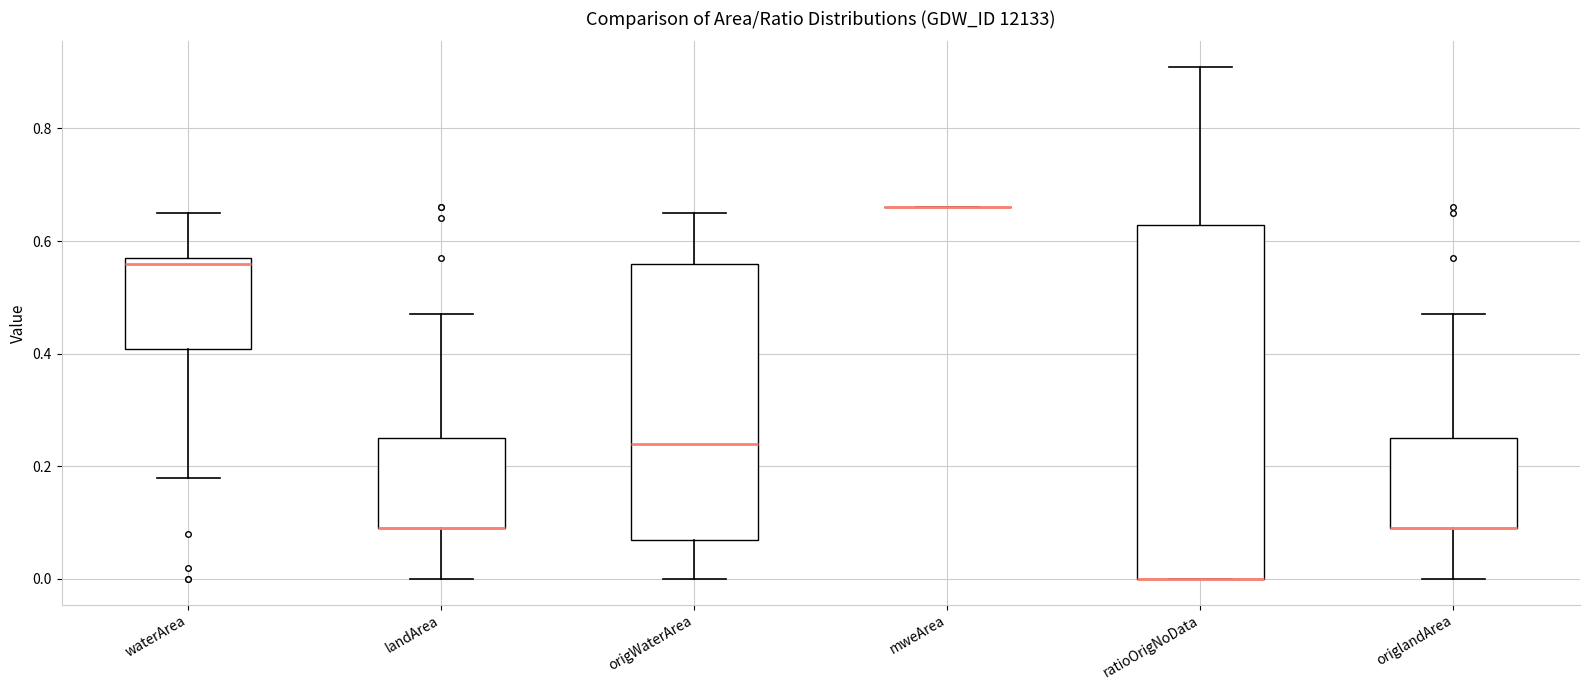

Reading left to right, transcribe this box plot: for each box, give where its median line is, the range the box spans, and where its two whiskers end, as read against the y-axis. The values are not printed on the chart, so give them approximately, as read against the axis.

waterArea: median 0.56, box 0.40 to 0.58, whiskers 0.18 to 0.66
landArea: median 0.10 (drawn on the box's lower edge), box 0.10 to 0.26, whiskers 0.00 to 0.48
origWaterArea: median 0.24, box 0.08 to 0.56, whiskers 0.00 to 0.66
mweArea: box collapsed to a line at 0.66, whiskers 0.66 to 0.66
ratioOrigNoData: median 0.00 (drawn on the box's lower edge), box 0.00 to 0.62, whiskers 0.00 to 0.90
origlandArea: median 0.10 (drawn on the box's lower edge), box 0.10 to 0.26, whiskers 0.00 to 0.48